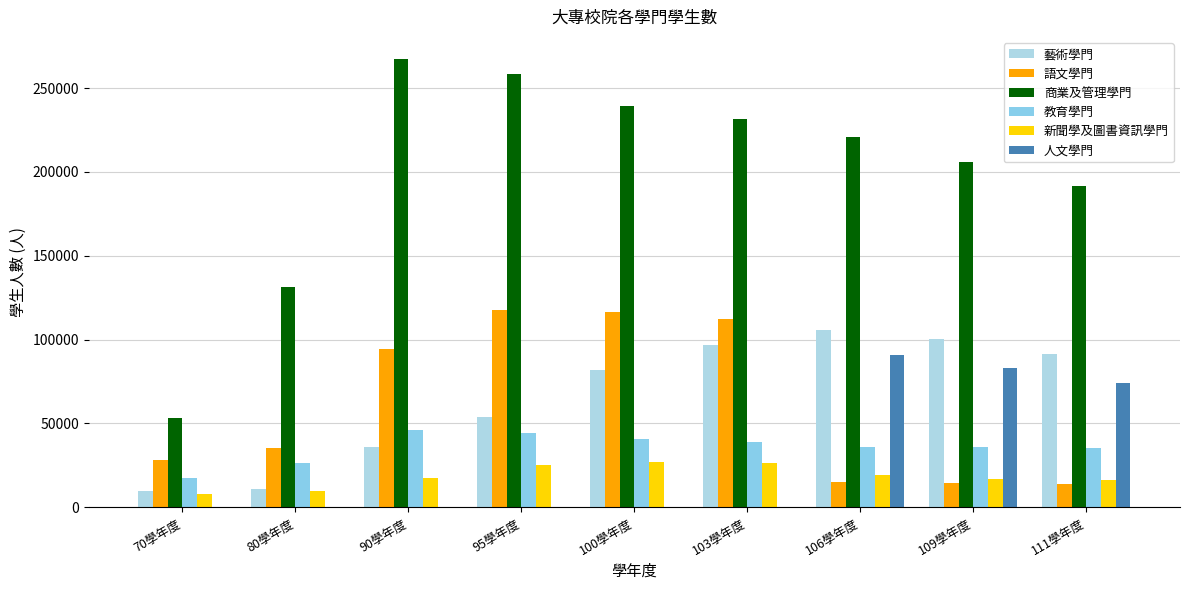

What is the sum of the 教育學門 values at 100學年度 and 111學年度?

76252